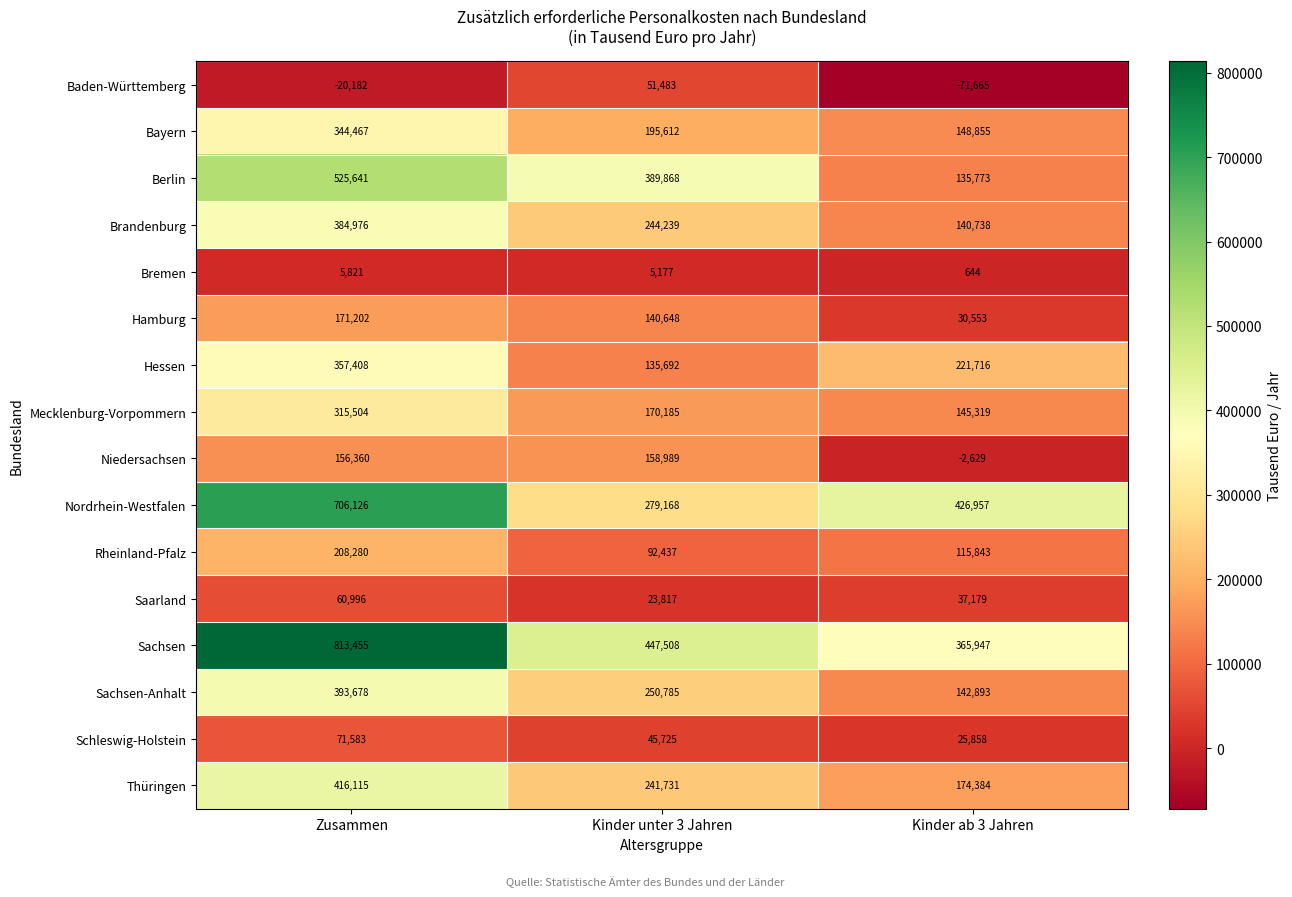

Where does the Hessen series first go above 221716?

Zusammen